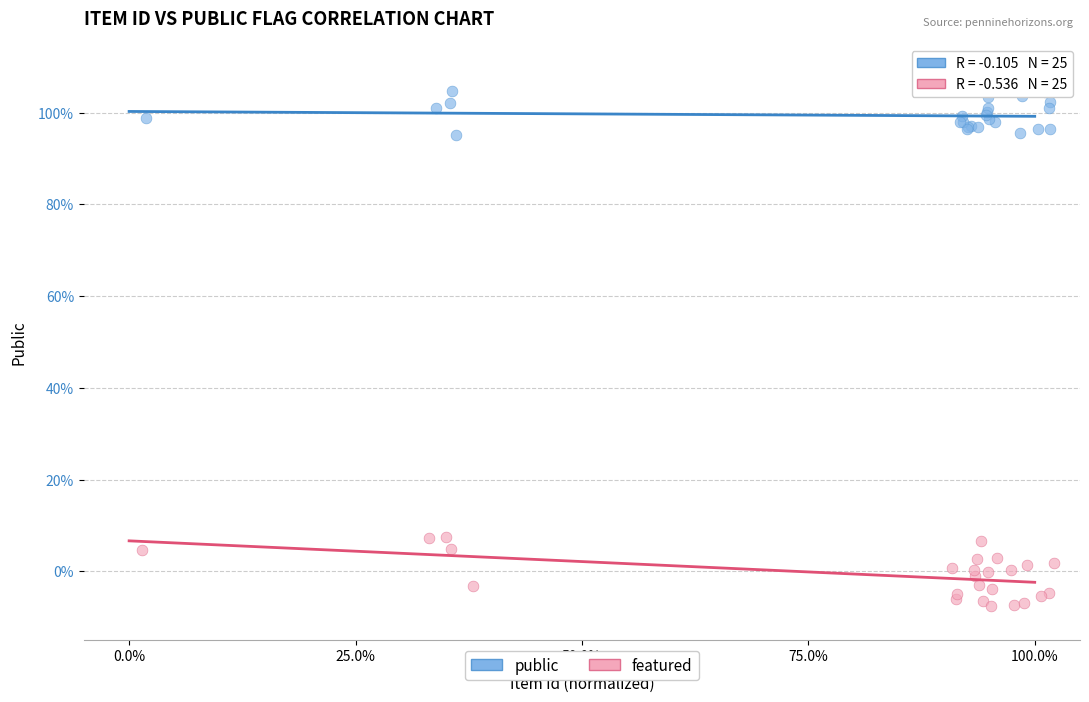

What are all the series names shown in the legend?

public, featured